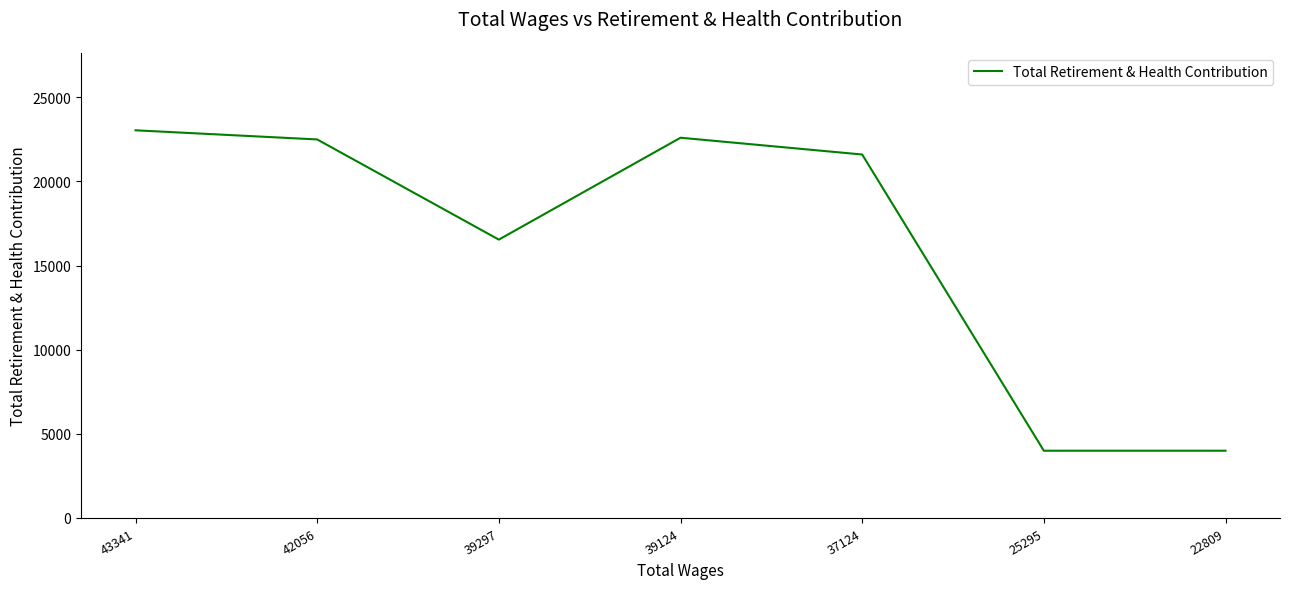

What is the difference between the second highest and minimum values?

18601